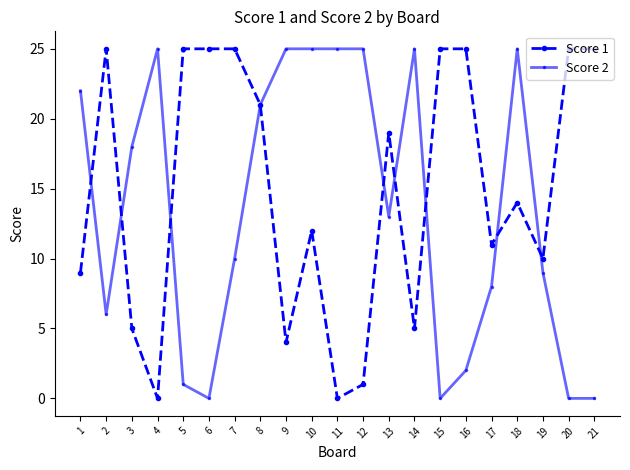

True or false: Score 2 has more than 1 interior local peaks.

True